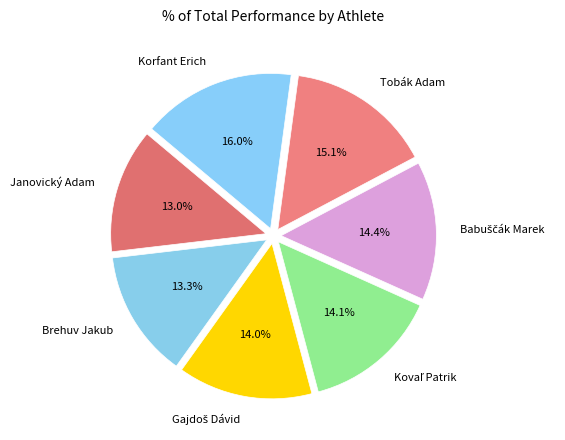

To the nearest percent, what percentage of the pie is Tobák Adam?

15%